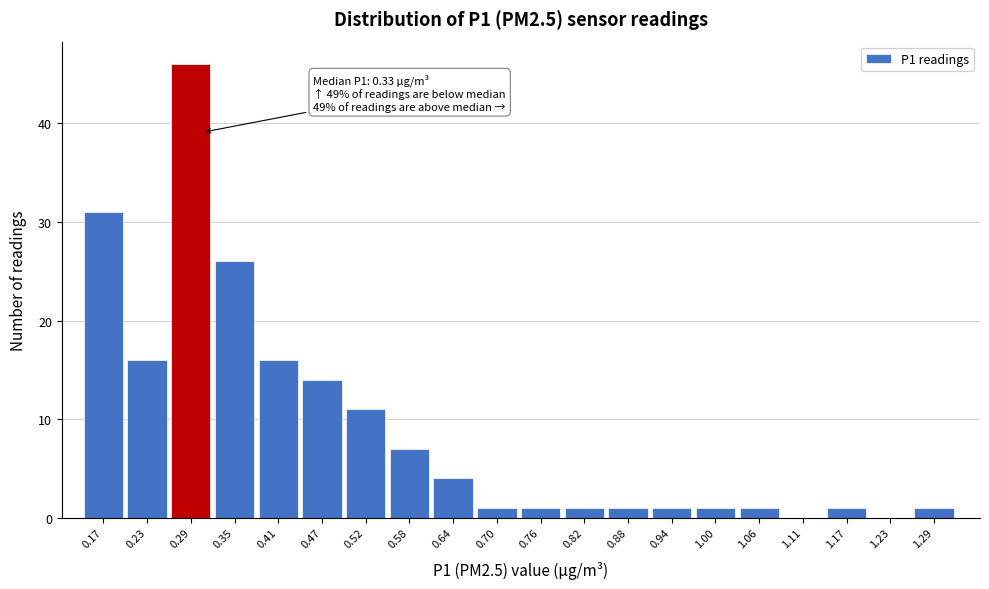

Reading right to left, what are all the values shown in this chart?

1.29=1	1.23=0	1.17=1	1.11=0	1.06=1	1.00=1	0.94=1	0.88=1	0.82=1	0.76=1	0.70=1	0.64=4	0.58=7	0.52=11	0.47=14	0.41=16	0.35=26	0.29=46	0.23=16	0.17=31